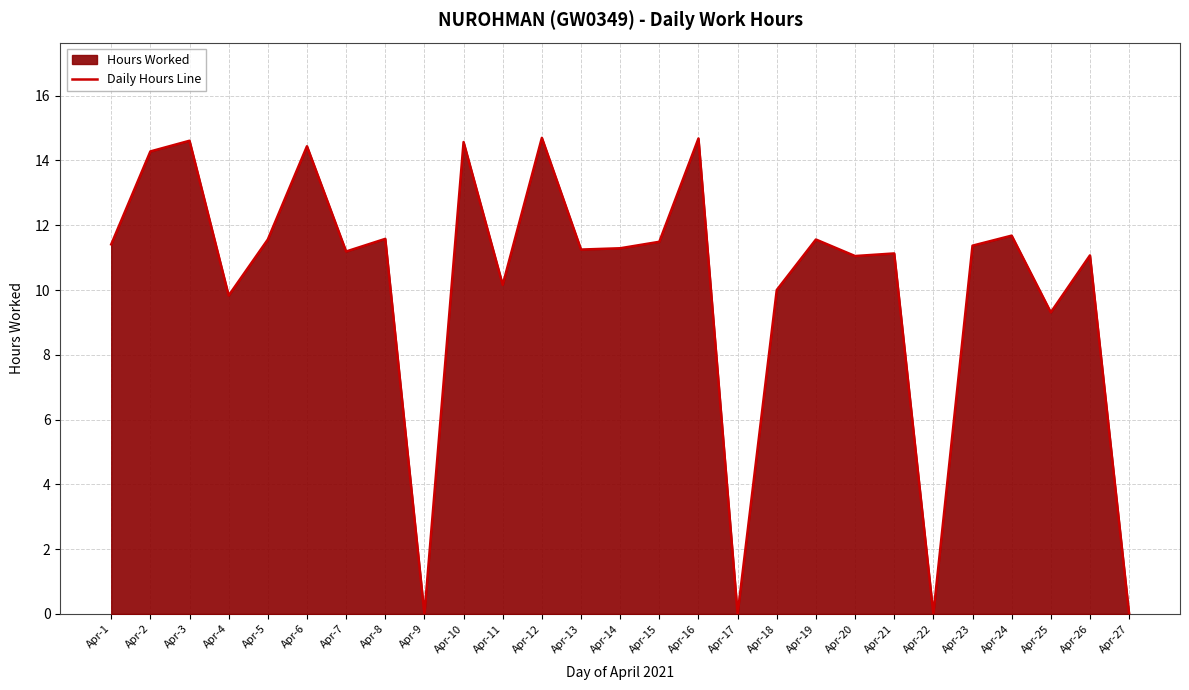

What value does the data have at Apr-12?

14.7